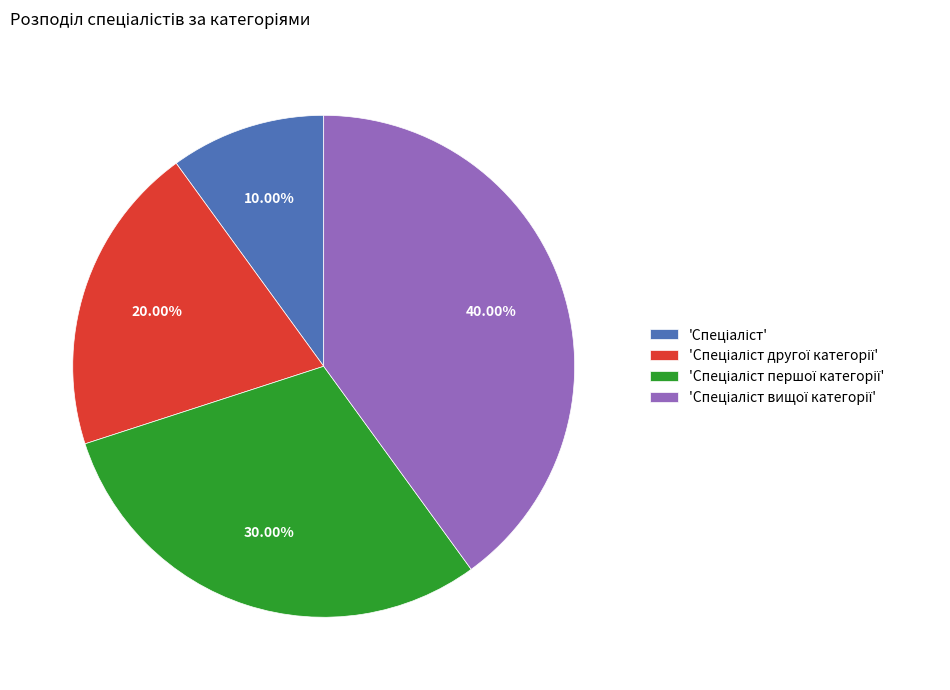

Is there any slice that represents more than half of the pie?

No